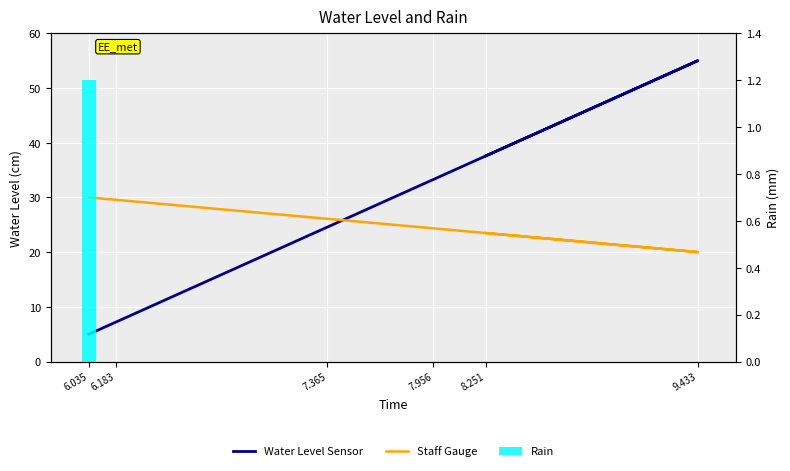

At which category is the sum across all series the highest?

9.433